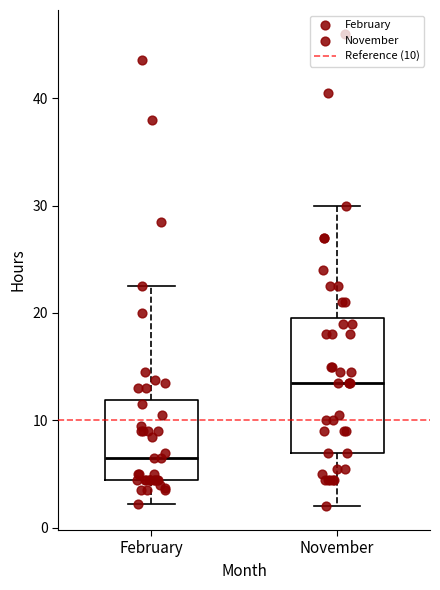

Reading left to right, transcribe this box plot: for each box, give where its median line is, the range the box spans, and where its two whiskers end, as read against the y-axis. The values are not printed on the chart, so give them approximately, as read against the axis.

February: median 7, box 5 to 12, whiskers 2 to 23
November: median 14, box 7 to 20, whiskers 2 to 30